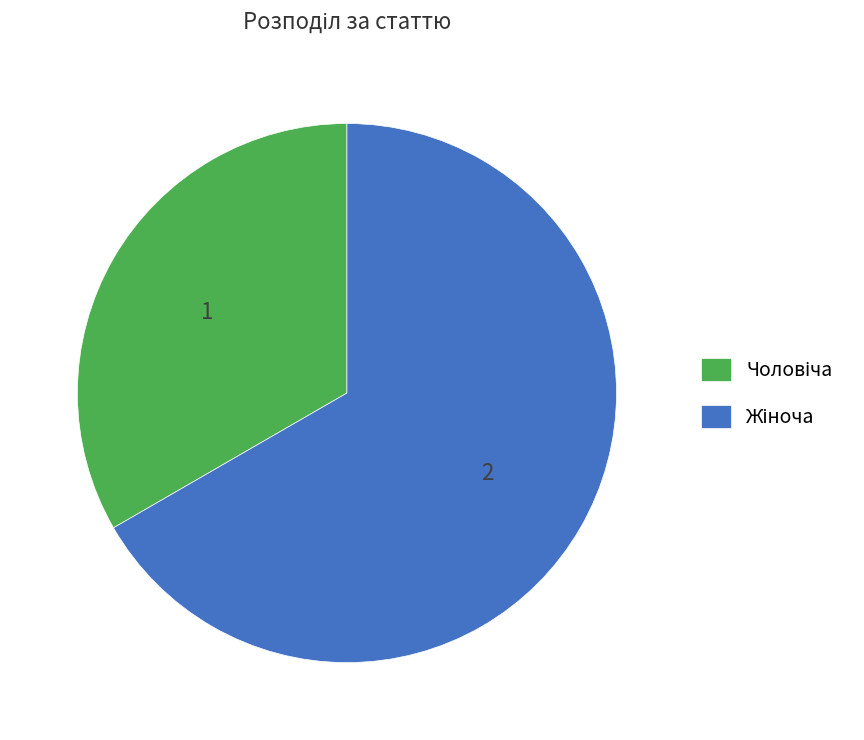

Is there any slice that represents more than half of the pie?

Yes